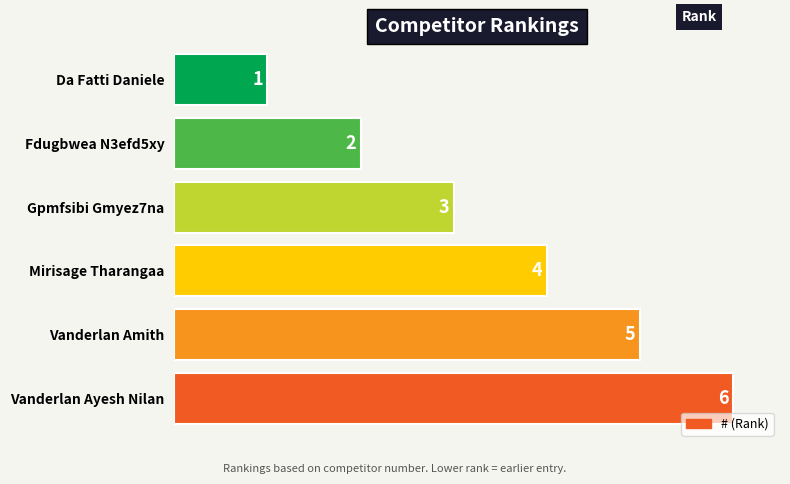

The chart shows a value of 7 at Vanderlan Amith. True or false?

False